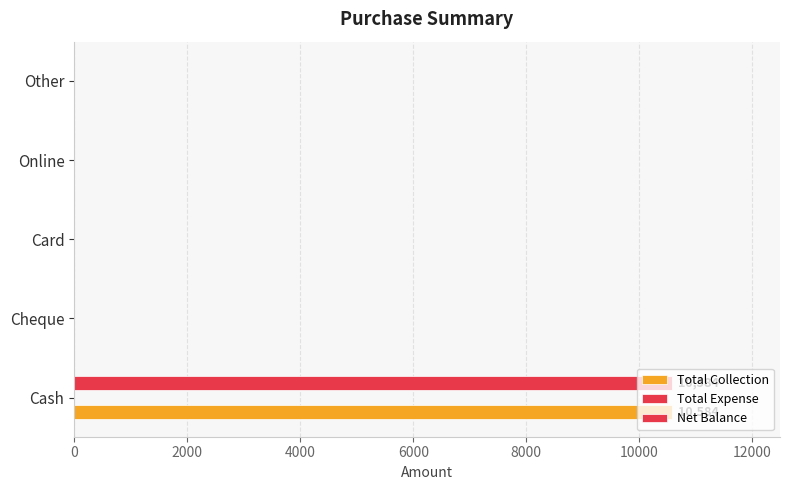

At how many categories does at least one series exceed 9485?

1